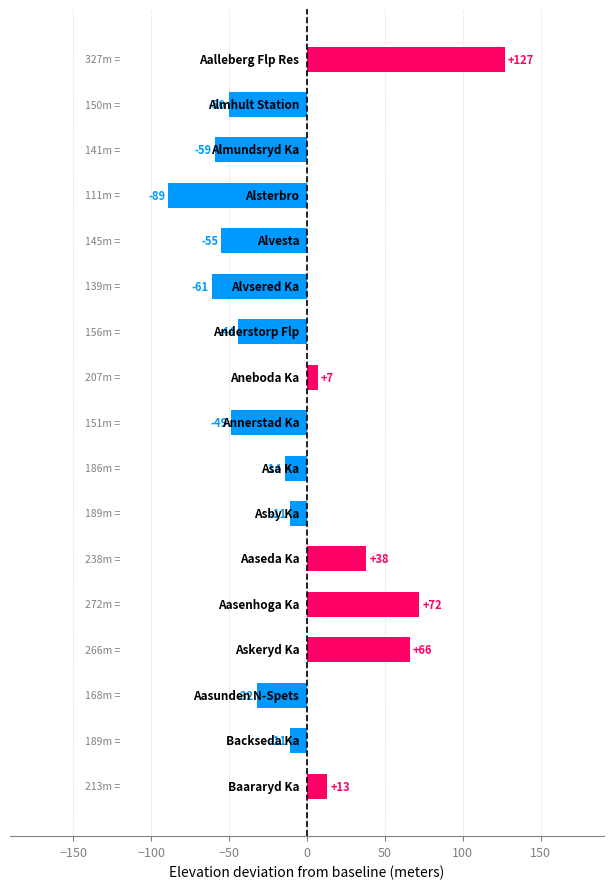

What is the smallest value displayed?

-89